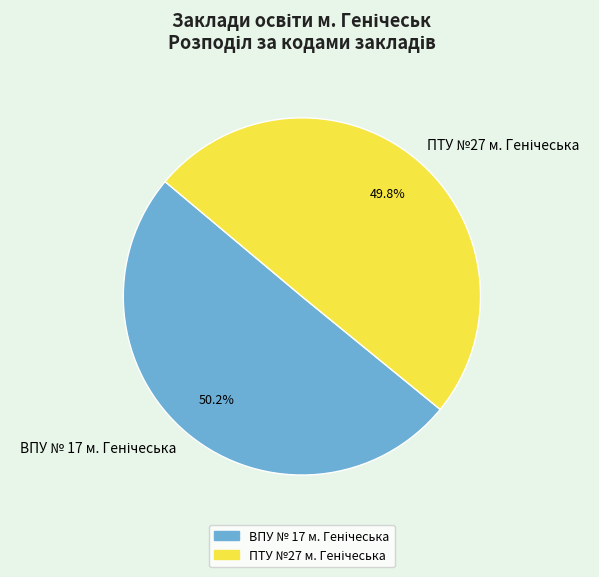

Does any single category account for the majority?

Yes